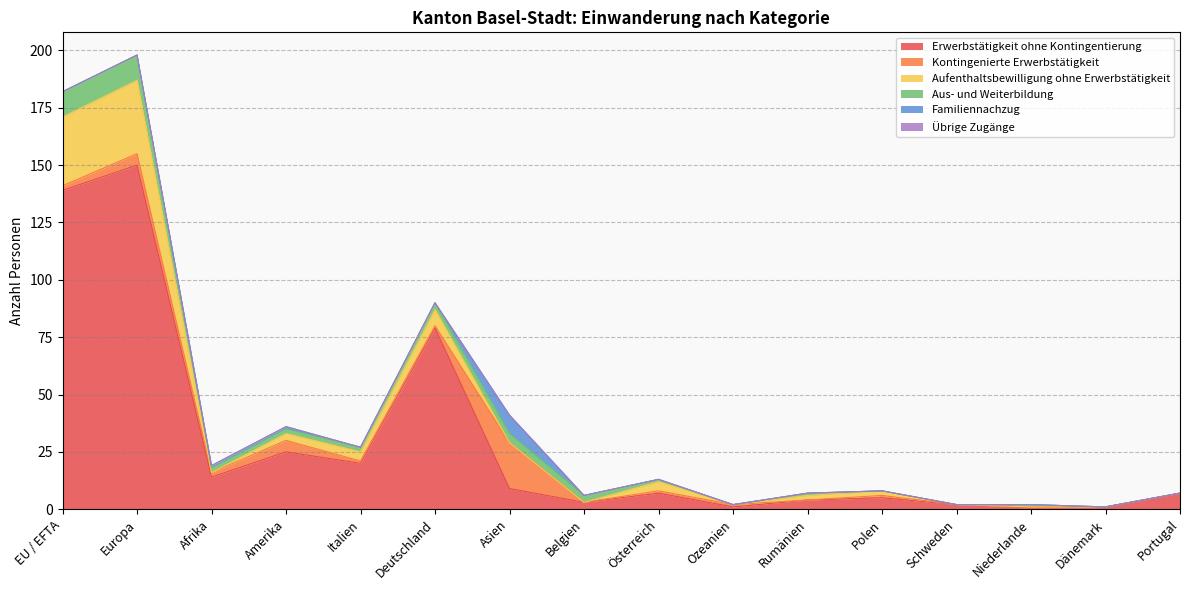

At which category is the sum across all series the highest?

Europa